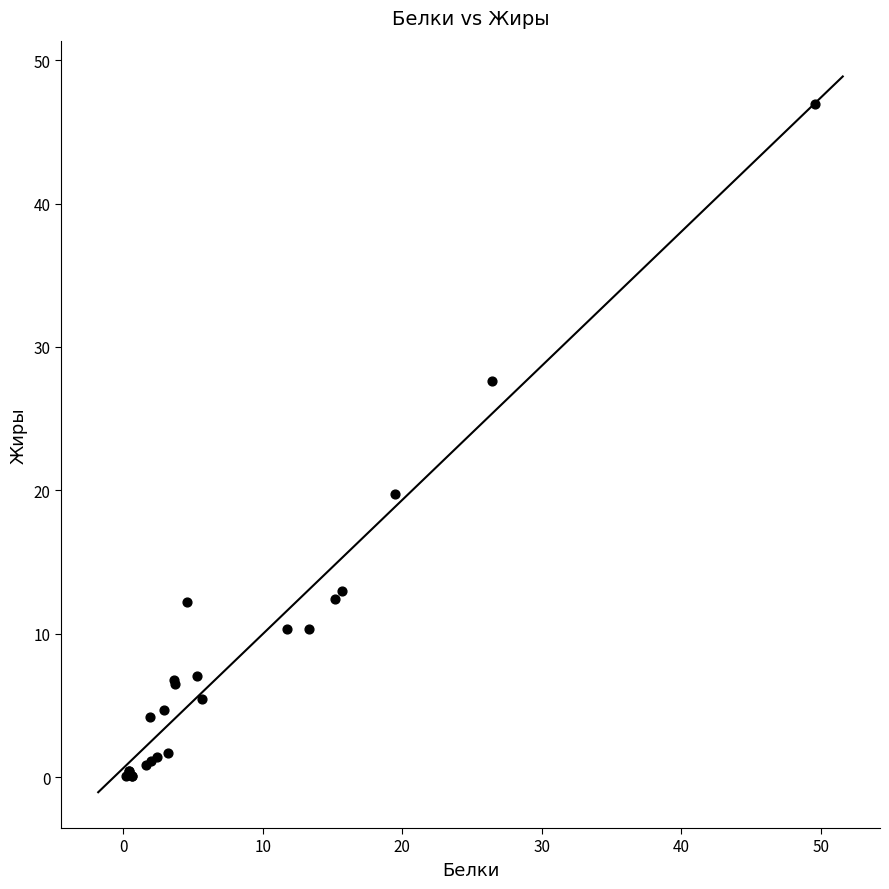

What Y value in the scatter plot is closest to 23?

19.7